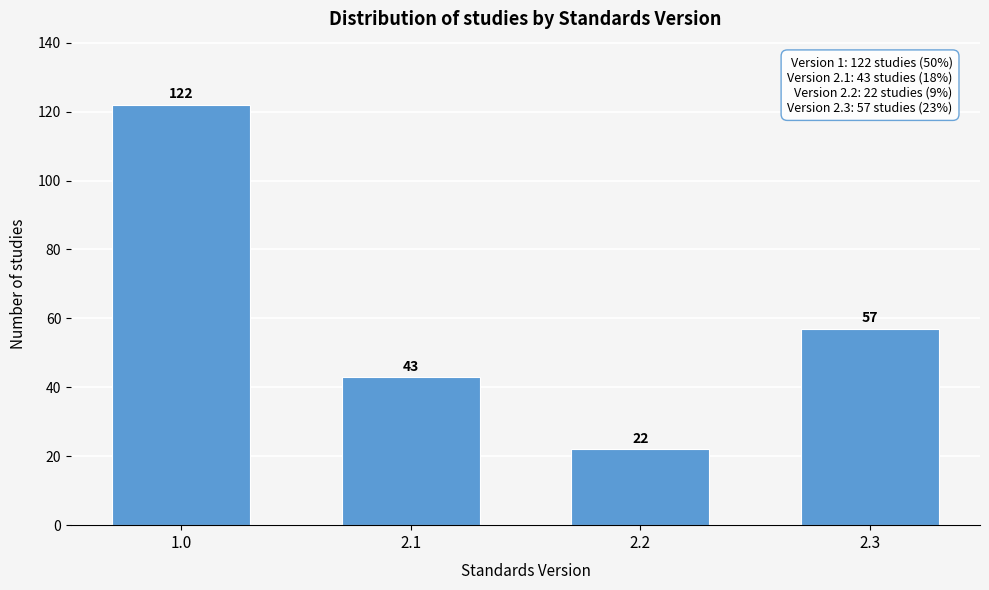

Reading right to left, extract all data points from this chart.

57	22	43	122